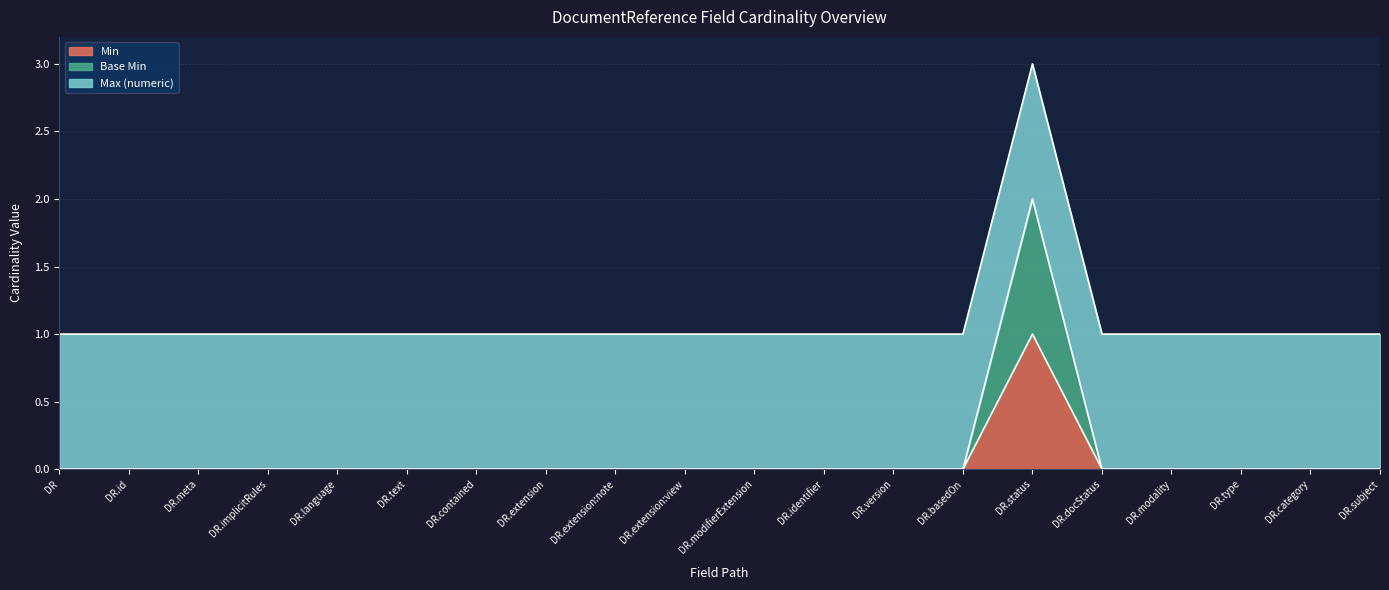

At which category does Min reach its first local peak?

DR.status